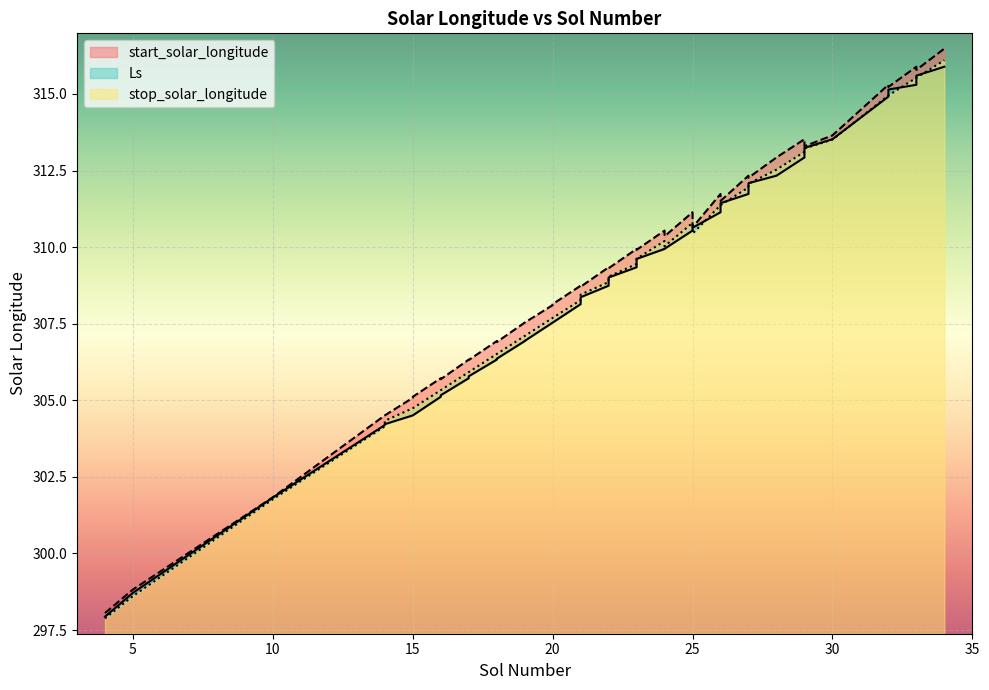

What is the sum of the Ls values at 23 and 20?

617.3